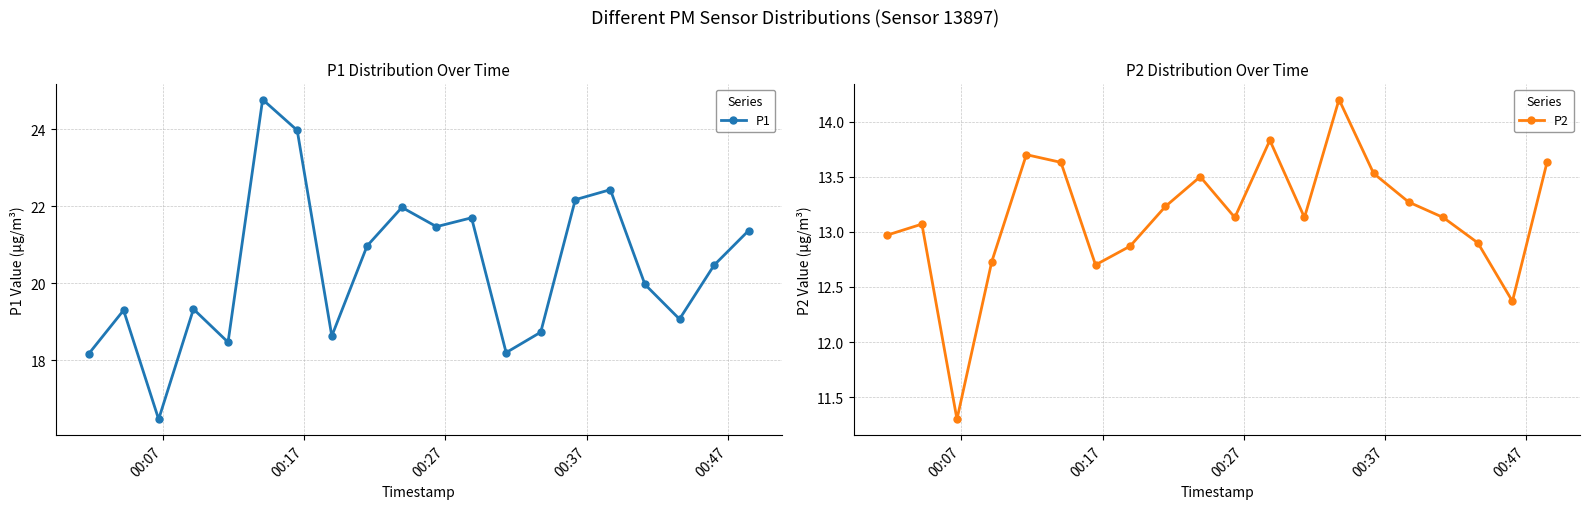

What is the highest value of the P1 series?

24.8